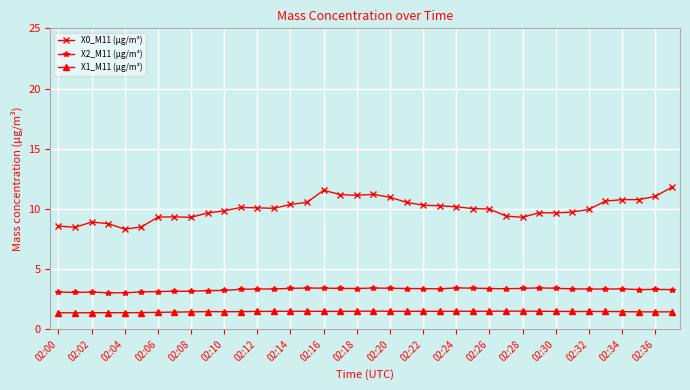

How many lines are shown in the chart?

3